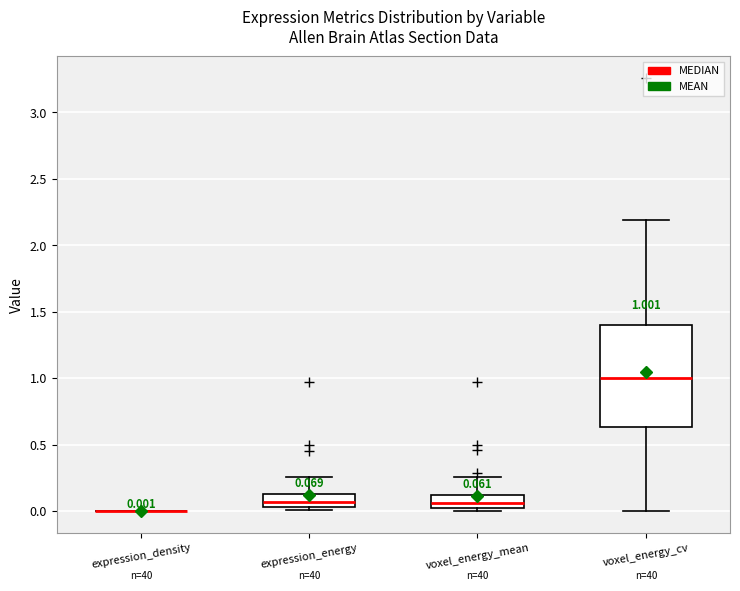

Which box is the tallest, from its lower edge to its upper edge?

voxel_energy_cv